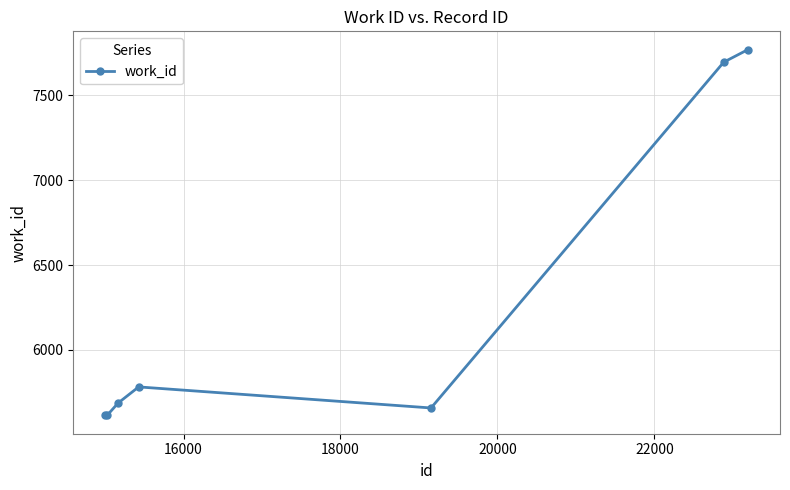

What is the value of the 3rd point from the left?

5687